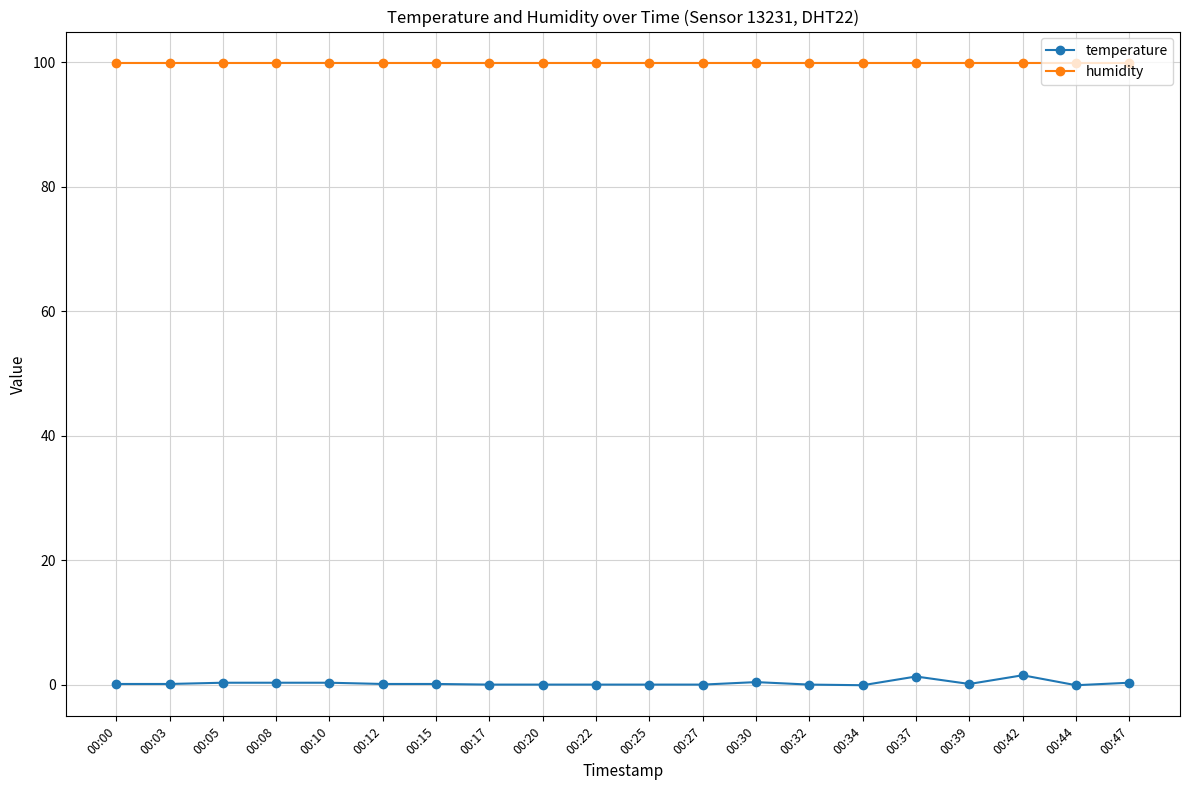

What is the difference between the maximum and minimum values in the temperature series?

1.6